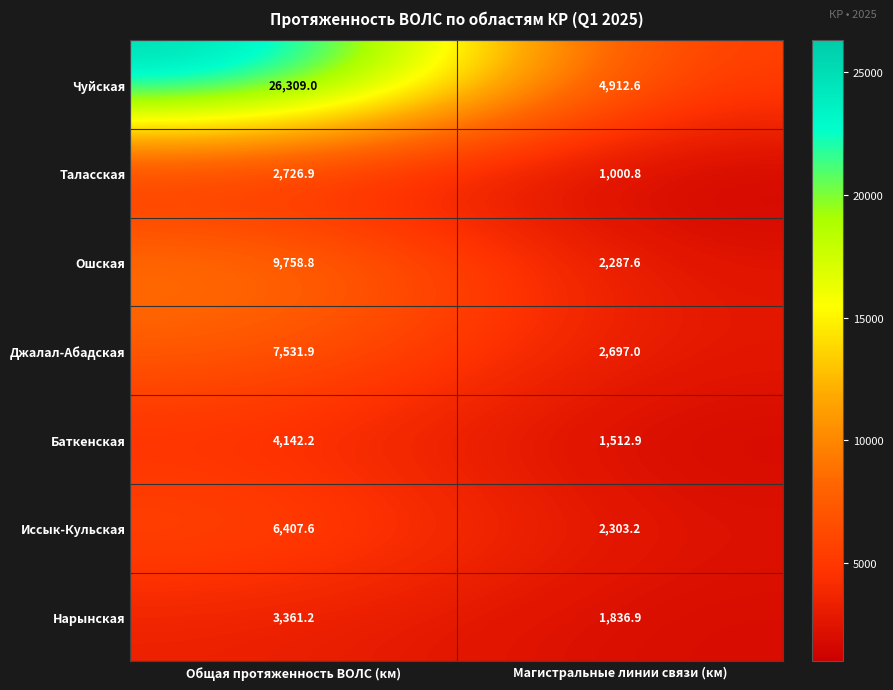

What is the greatest value displayed?

26309.0